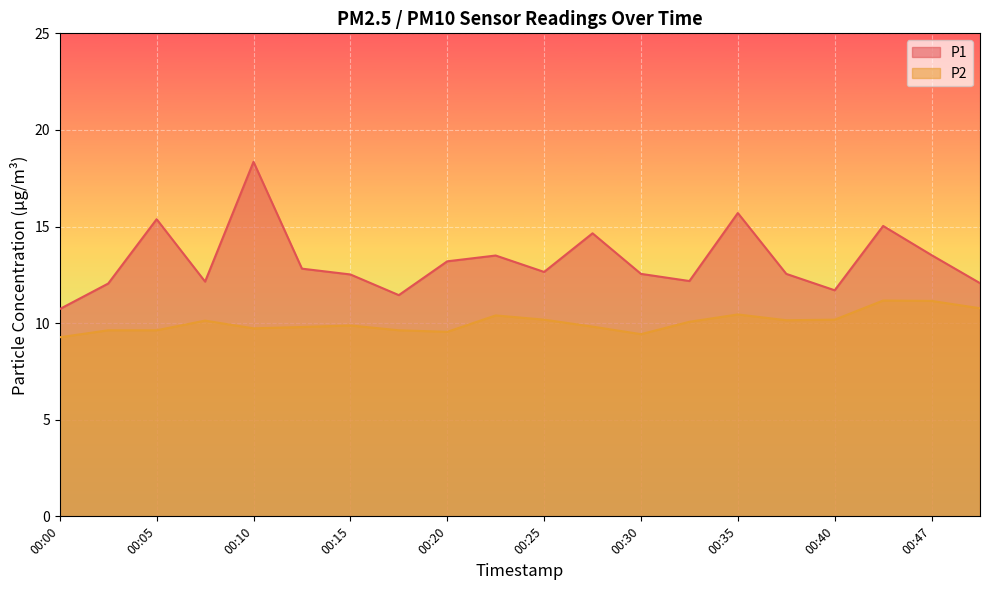

Is it true that P2 equals 14.3 at 00:10?

False